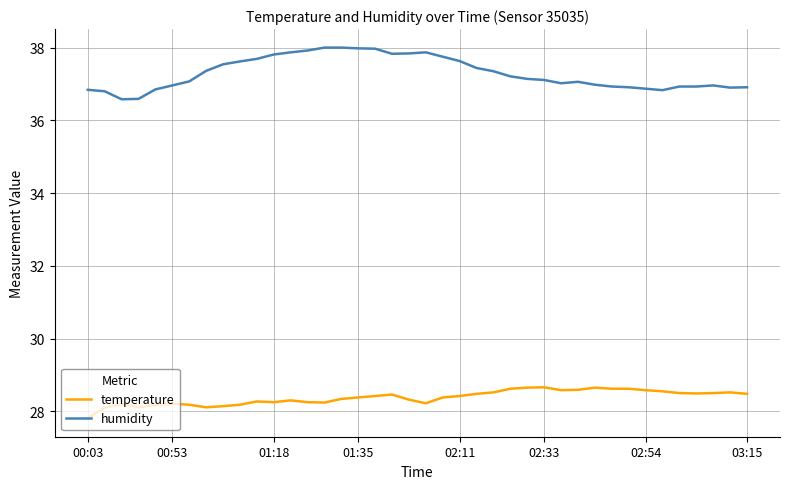

Which series has the largest total across all categories?

humidity